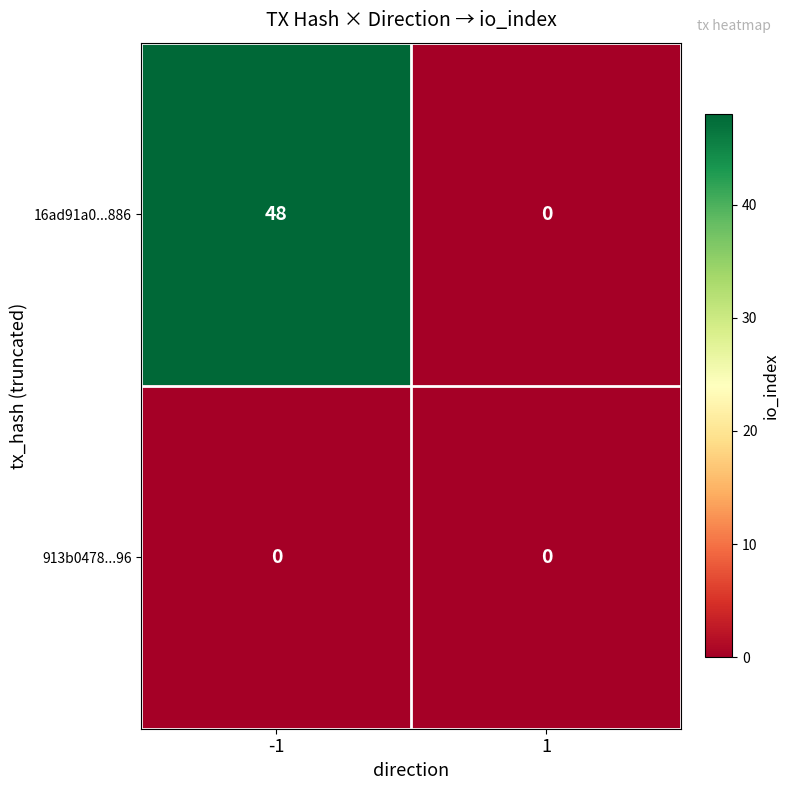

List the series in order of their overall mean, lowest first.

913b0478...96, 16ad91a0...886